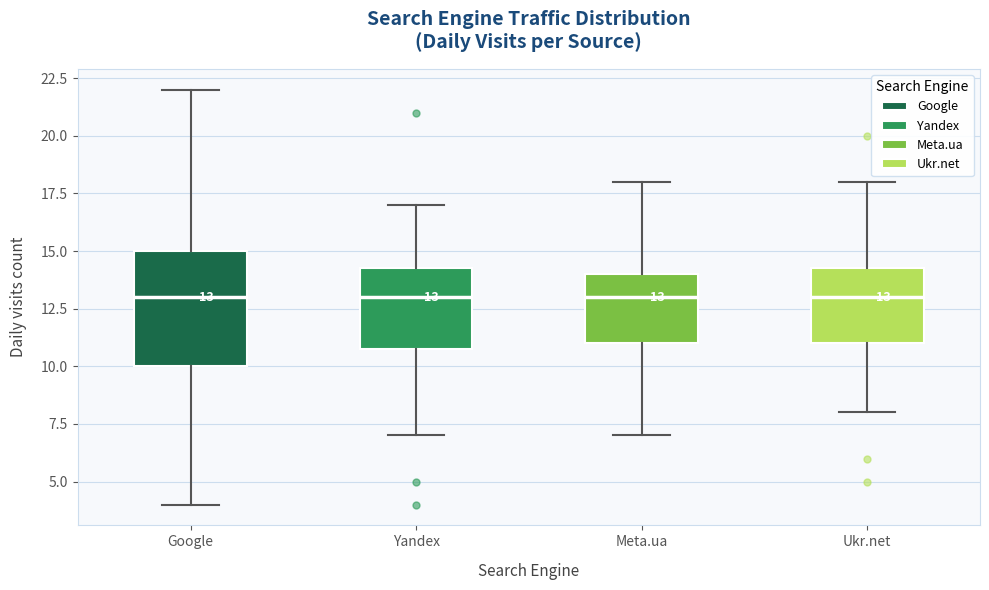

Which box is the tallest, from its lower edge to its upper edge?

Google